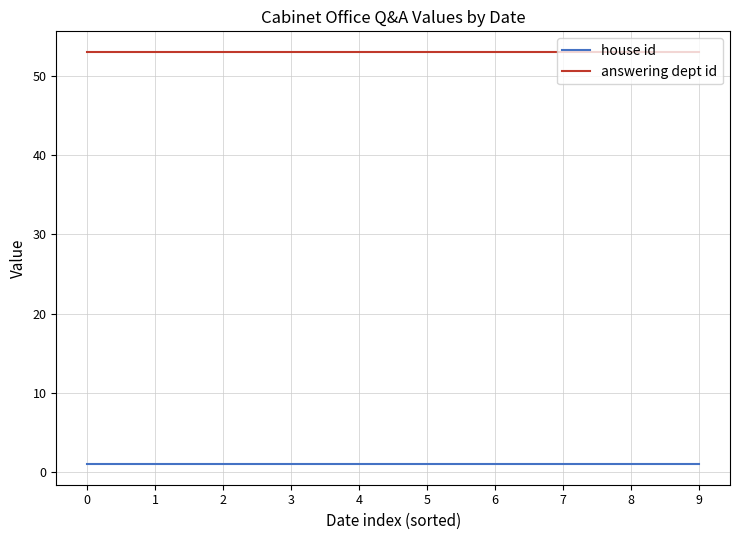

Reading left to right, what are all the values shown in this chart?

house id: 0=1	1=1	2=1	3=1	4=1	5=1	6=1	7=1	8=1	9=1
answering dept id: 0=53	1=53	2=53	3=53	4=53	5=53	6=53	7=53	8=53	9=53